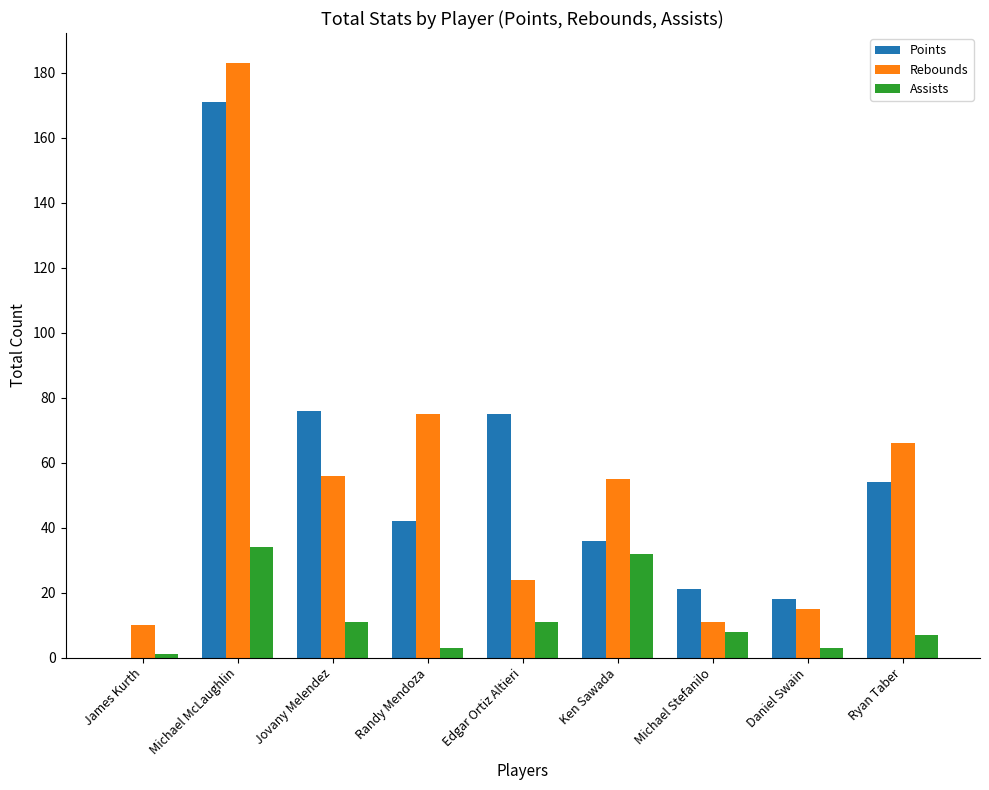

Which series changed the most between Michael McLaughlin and Michael Stefanilo?

Rebounds